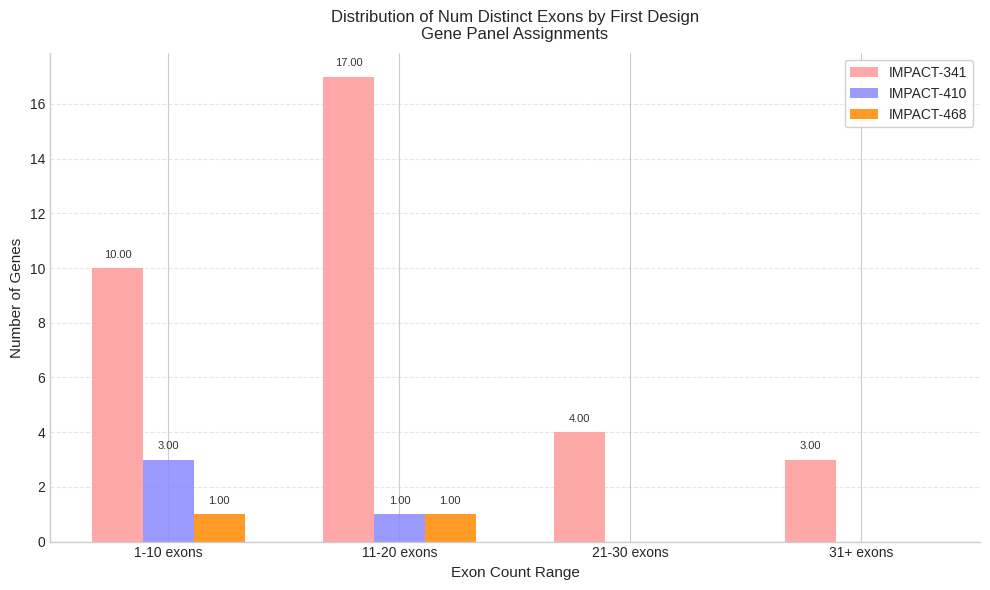

What is the difference between the IMPACT-410 values at 11-20 exons and 1-10 exons?

2